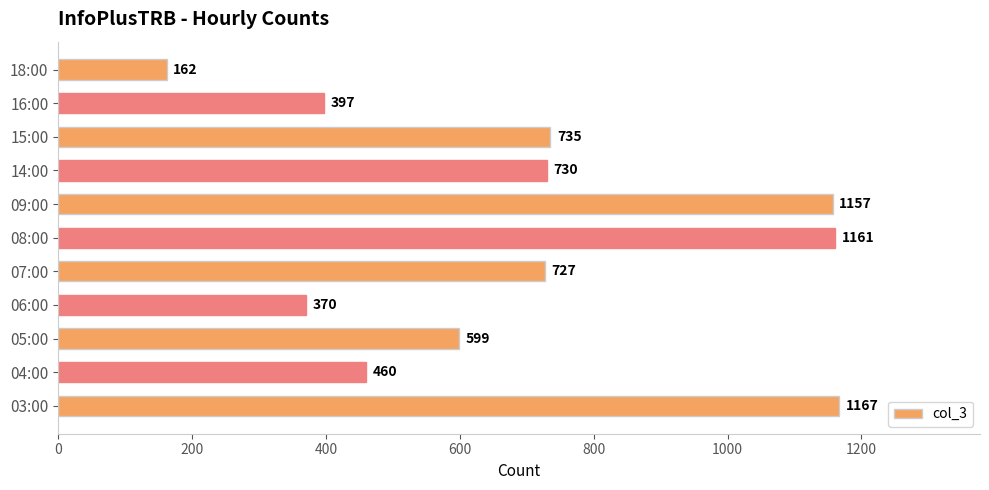

Approximately how many times larger is the value at 07:00 compared to 06:00?

2.0